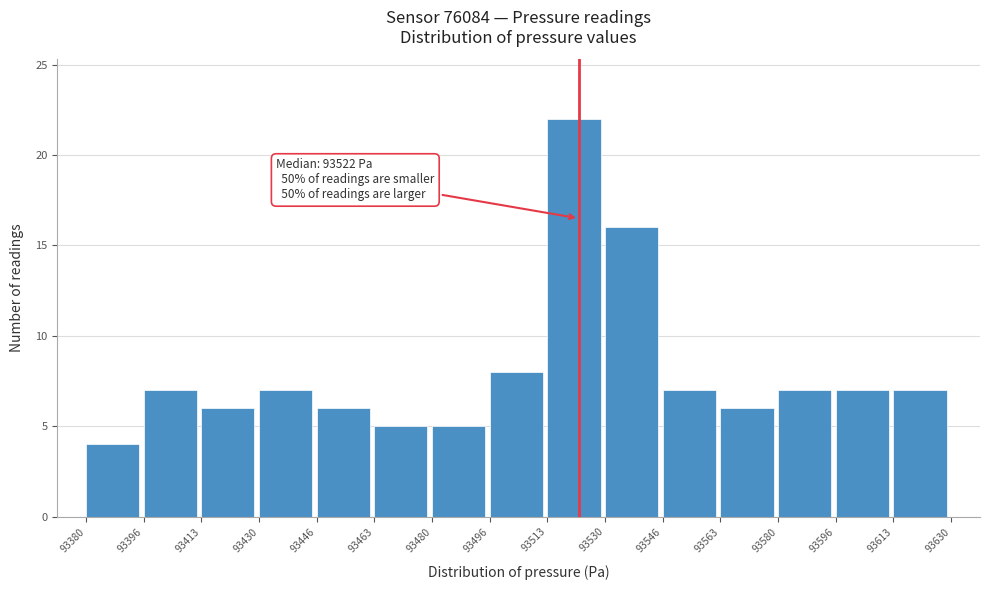

Over which range of the x-axis is the bar tallest?

93513 to 93530